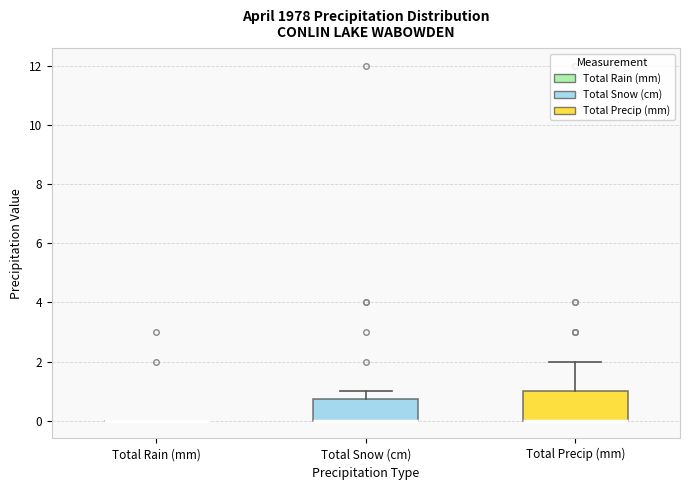

Reading left to right, read every box against the y-axis: the position of its median line, the range the box covers, and the ends of its whiskers. The values are not printed on the chart, so give them approximately, as read against the axis.

Total Rain (mm): box collapsed to a line at 0.0, whiskers 0.0 to 0.0
Total Snow (cm): median 0.0 (drawn on the box's lower edge), box 0.0 to 0.8, whiskers 0.0 to 1.0
Total Precip (mm): median 0.0 (drawn on the box's lower edge), box 0.0 to 1.0, whiskers 0.0 to 2.0